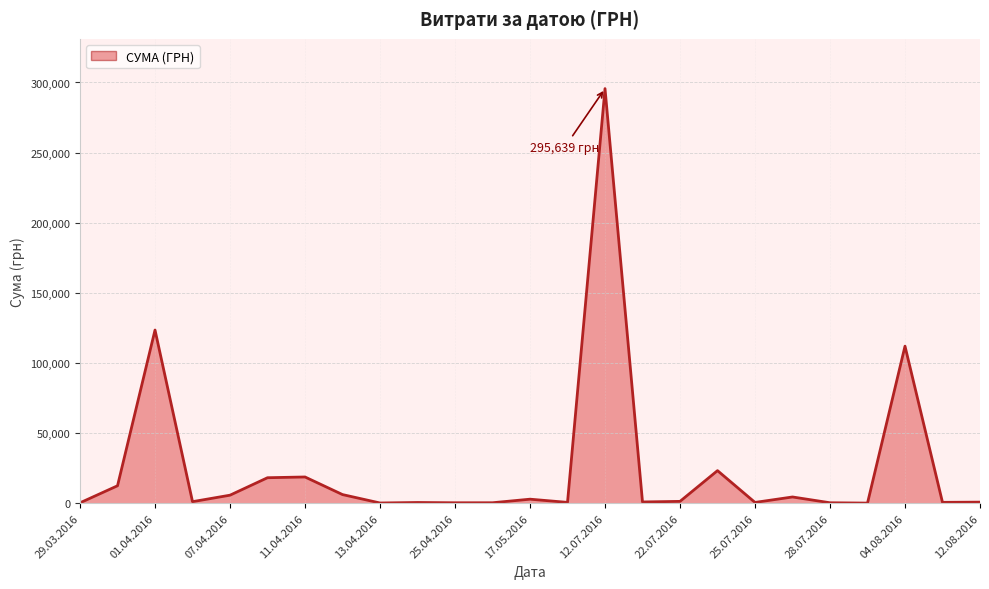

What is the maximum value shown in the chart?

295638.6